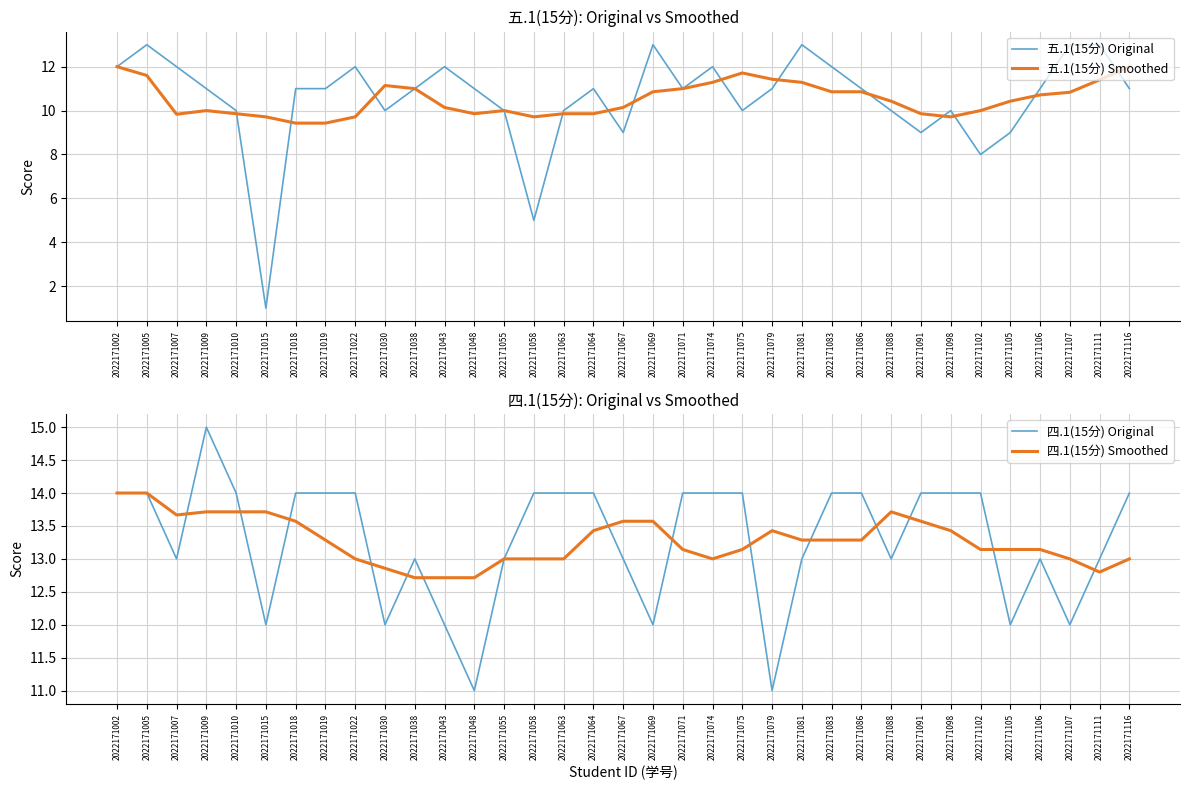

What is the sum of all 四.1(15分) Original values?

465.0